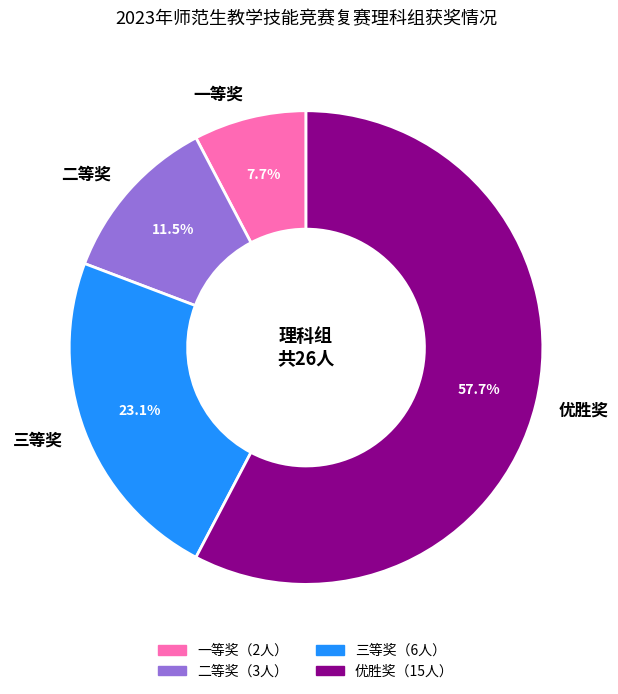

Which category has the smallest portion of the pie?

一等奖